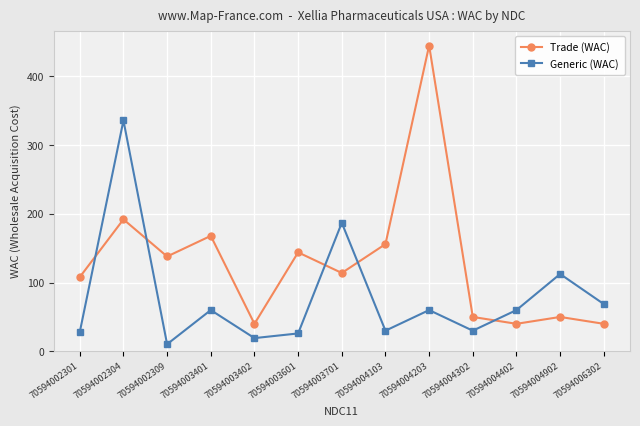

Is it true that Generic (WAC) equals 60.0 at 70594003401?

True